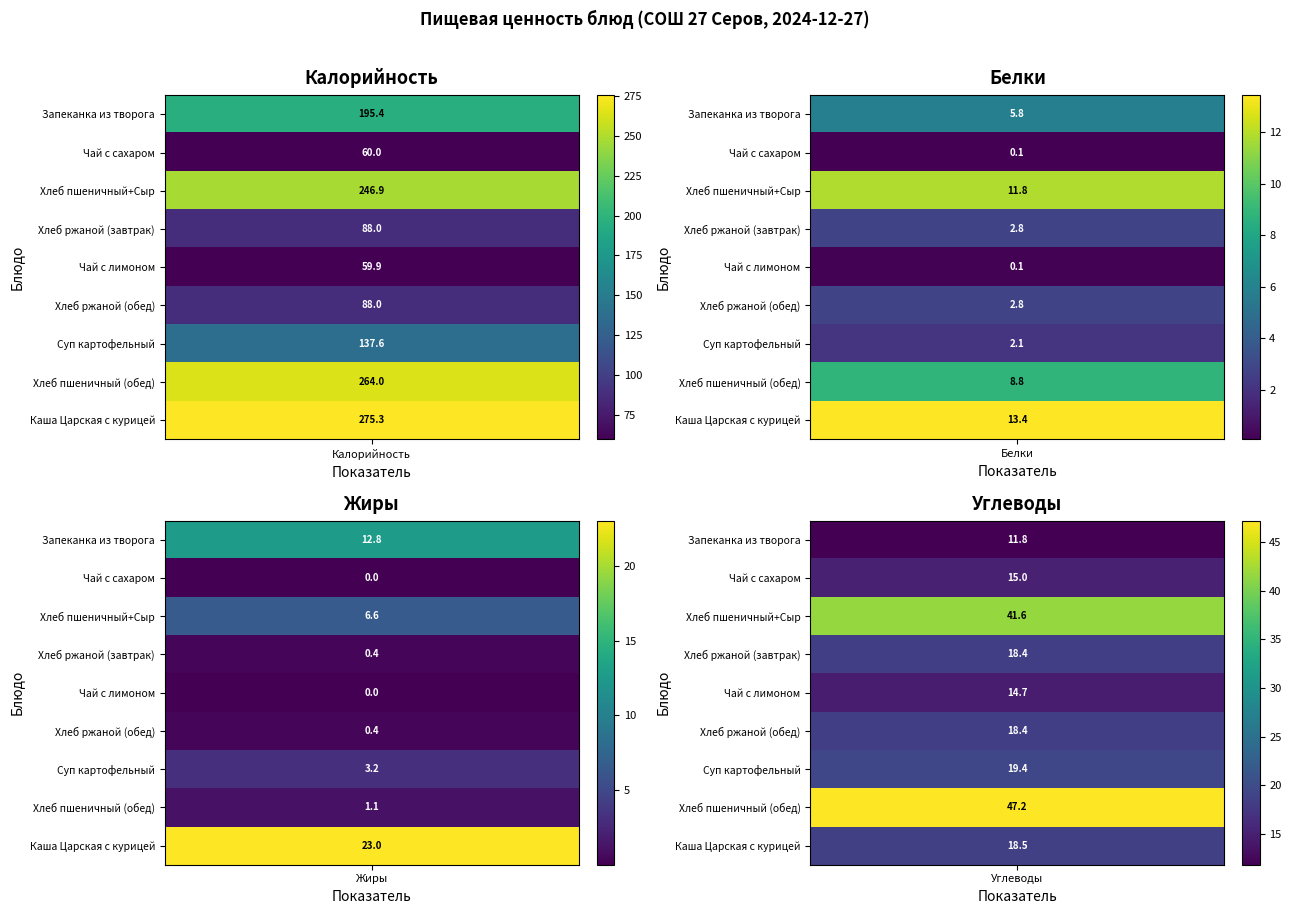

Reading left to right, list all the values displayed in this chart.

Калорийность: 0=195.4	1=60.0	2=246.9	3=88.0	4=59.9	5=88.0	6=137.6	7=264.0	8=275.3
Белки: 0=5.8	1=0.1	2=11.8	3=2.8	4=0.1	5=2.8	6=2.1	7=8.8	8=13.4
Жиры: 0=12.8	1=0.0	2=6.6	3=0.4	4=0.0	5=0.4	6=3.2	7=1.1	8=23.0
Углеводы: 0=11.8	1=15.0	2=41.6	3=18.4	4=14.7	5=18.4	6=19.4	7=47.2	8=18.5